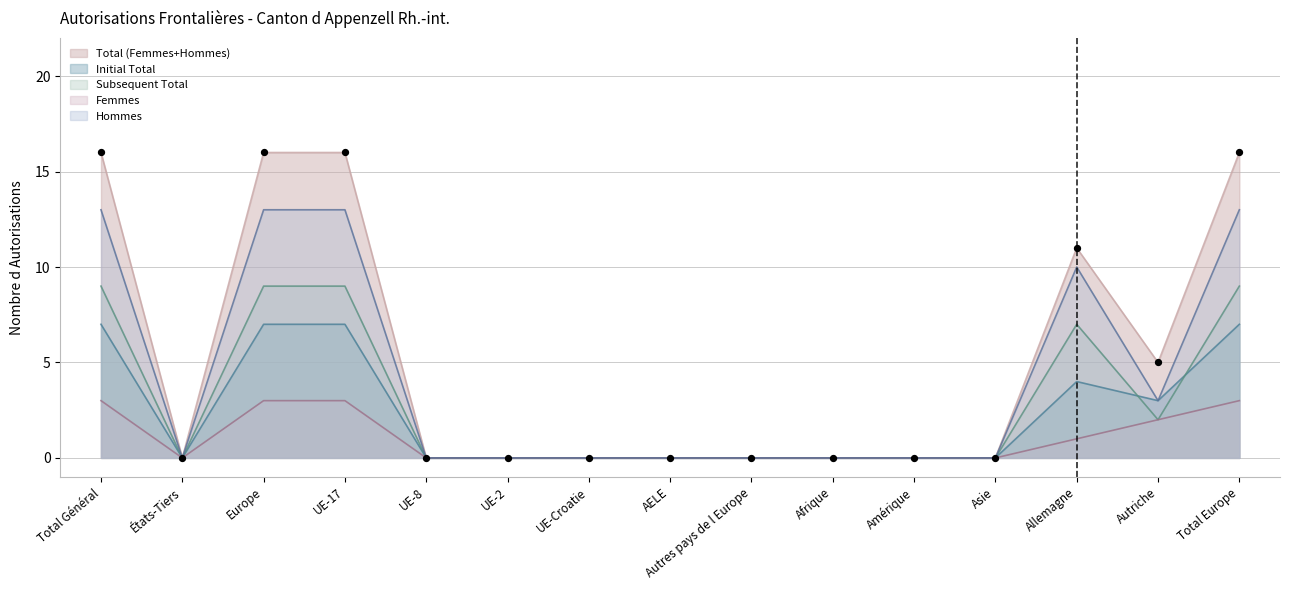

Which series has the largest total across all categories?

Total (Femmes+Hommes)